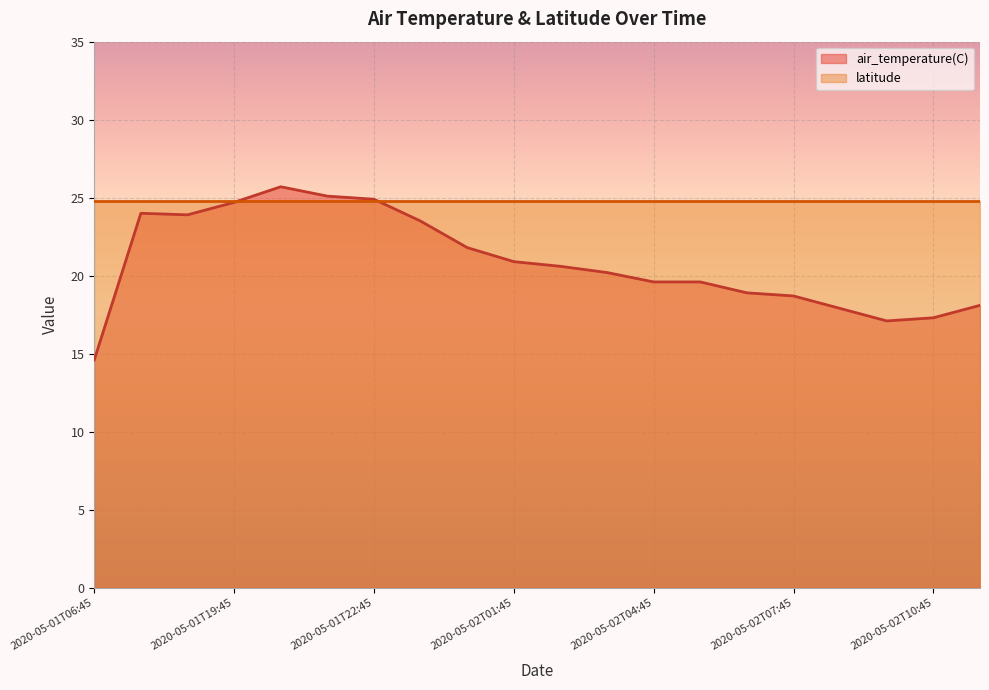

Count the number of values greater than 20.

11